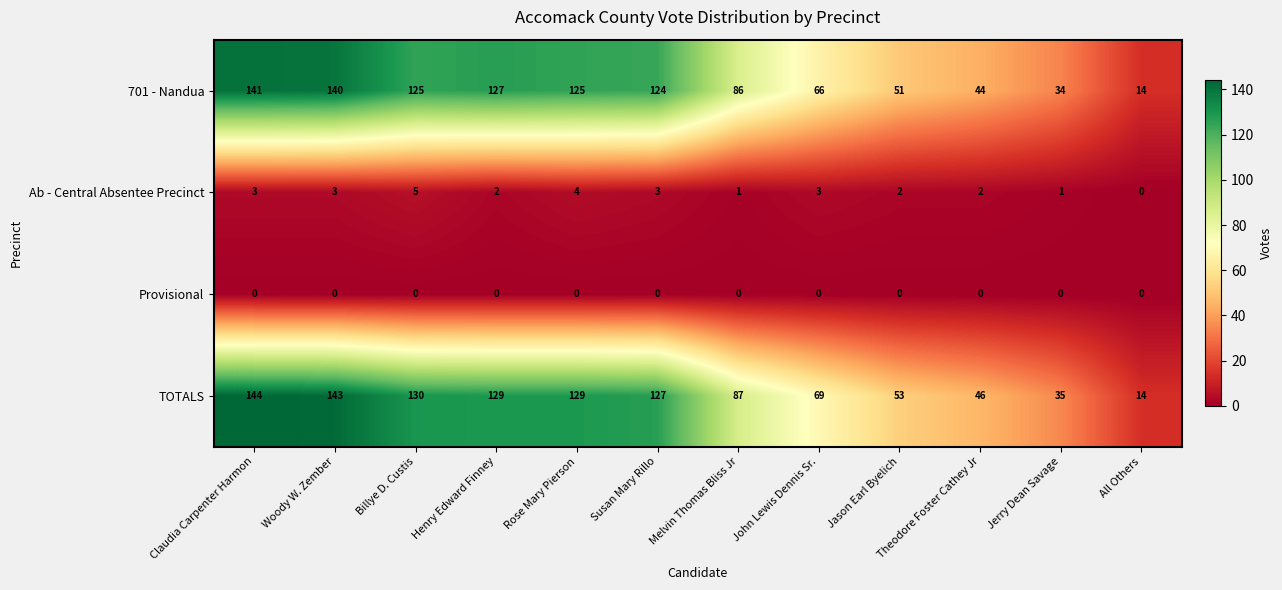

The TOTALS series shows 7 at All Others. True or false?

False